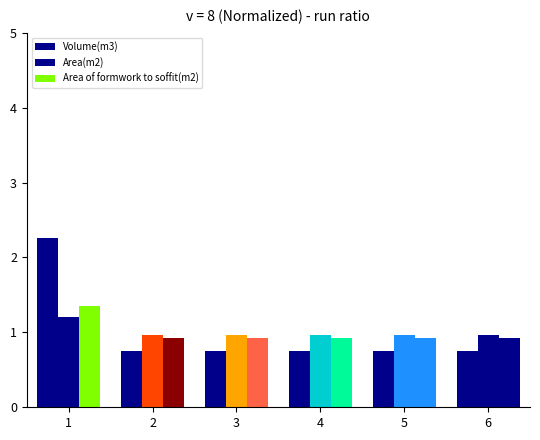

At which label is Area of formwork to soffit(m2) closest to 1?

4